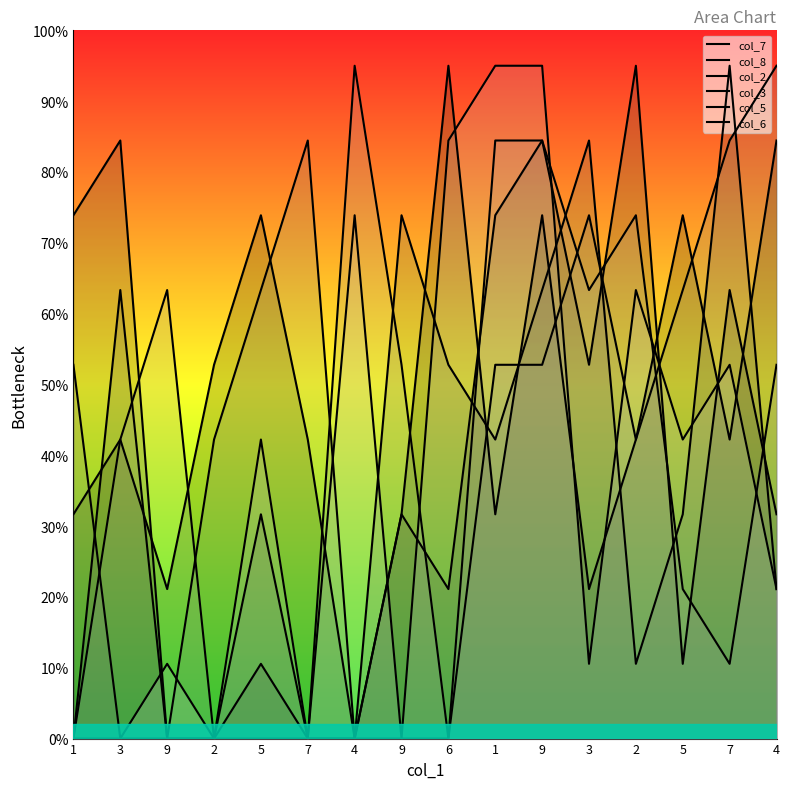

What are all the series names shown in the legend?

col_7, col_8, col_2, col_3, col_5, col_6